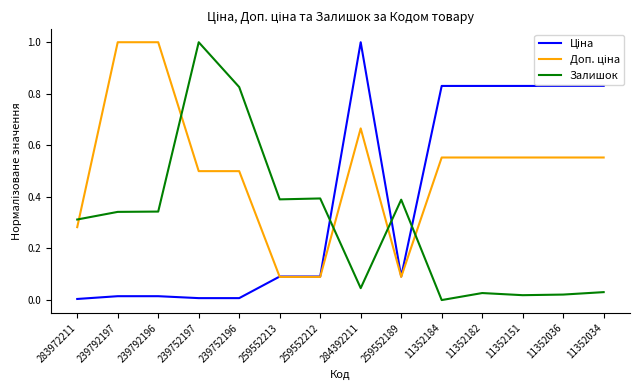

What position from the left is 11352151?

12